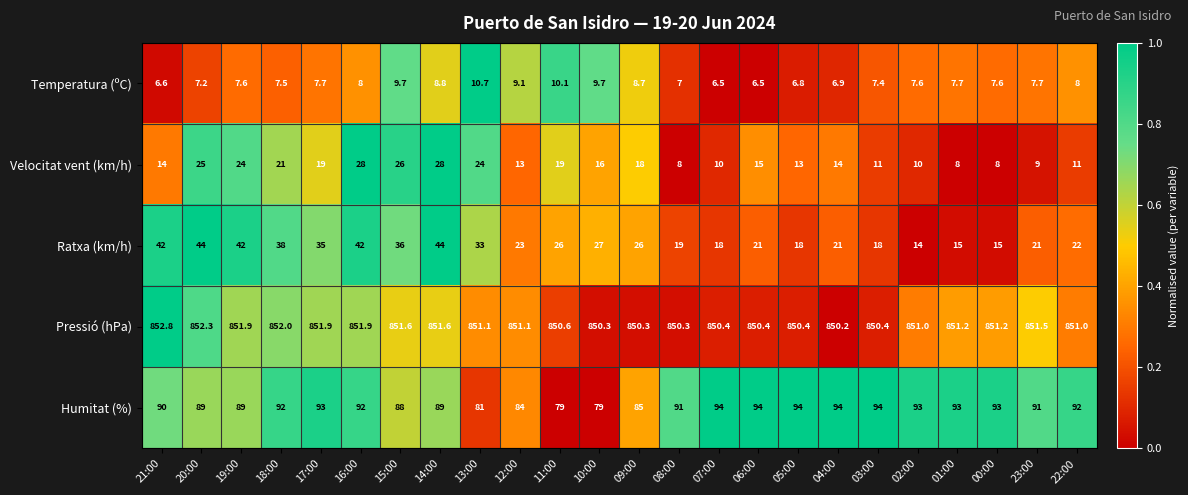

How many series are shown in this chart?

5